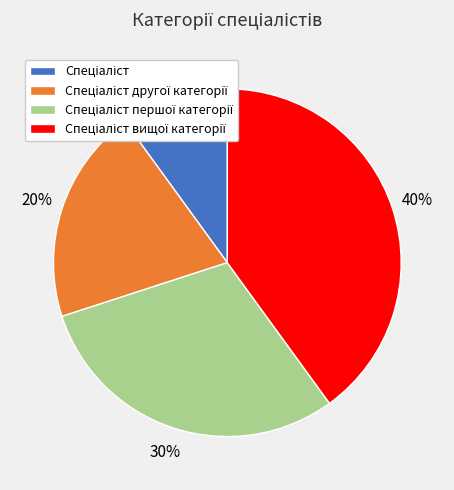

Is there any slice that represents more than half of the pie?

No